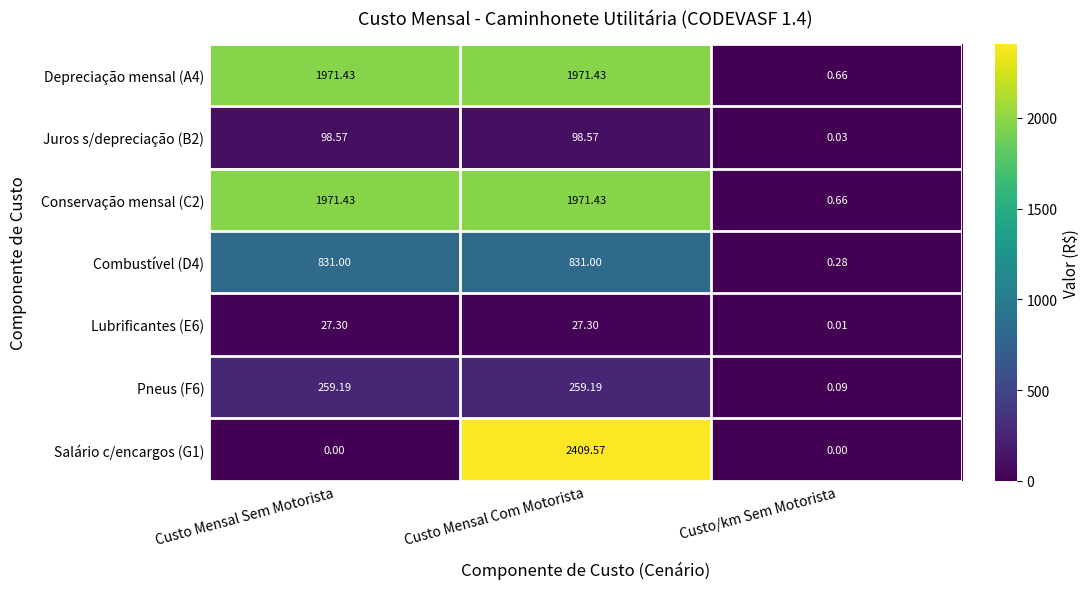

Which category has the lowest value in the Lubrificantes (E6) series?

Custo/km Sem Motorista